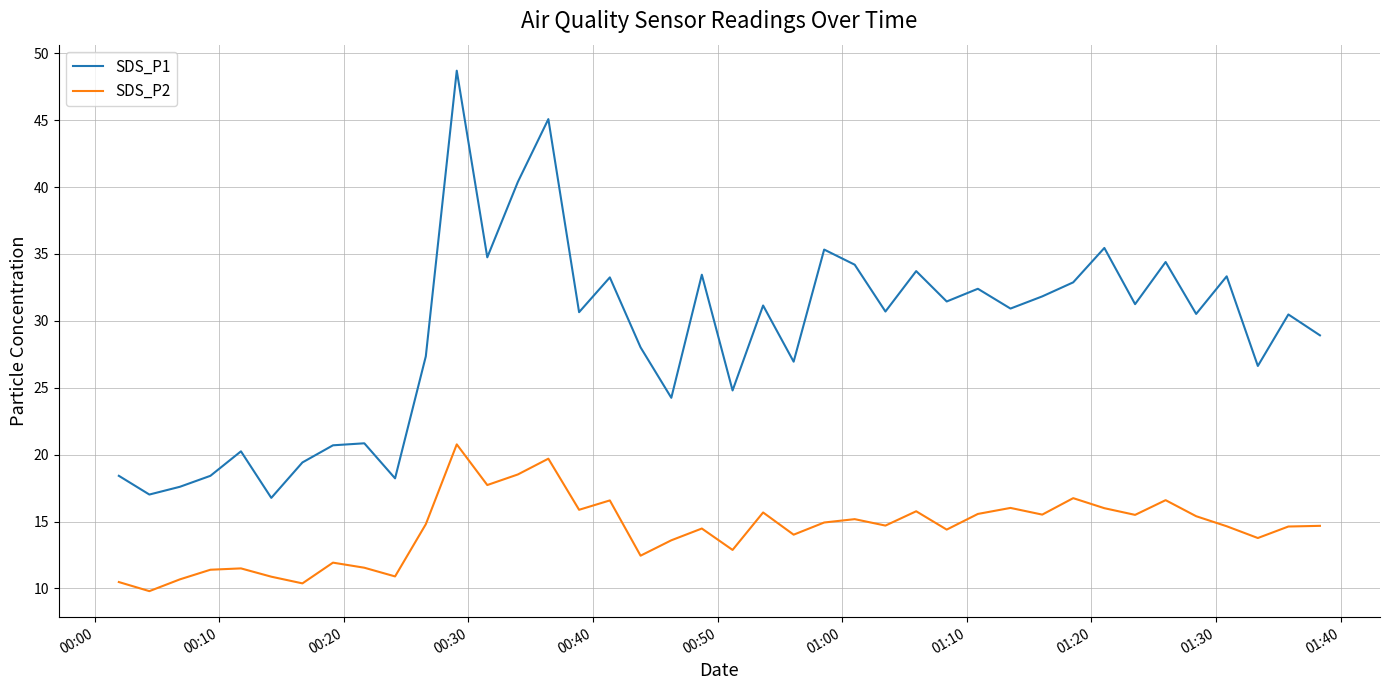

Rank the series by their average value, from highest to lowest.

SDS_P1, SDS_P2